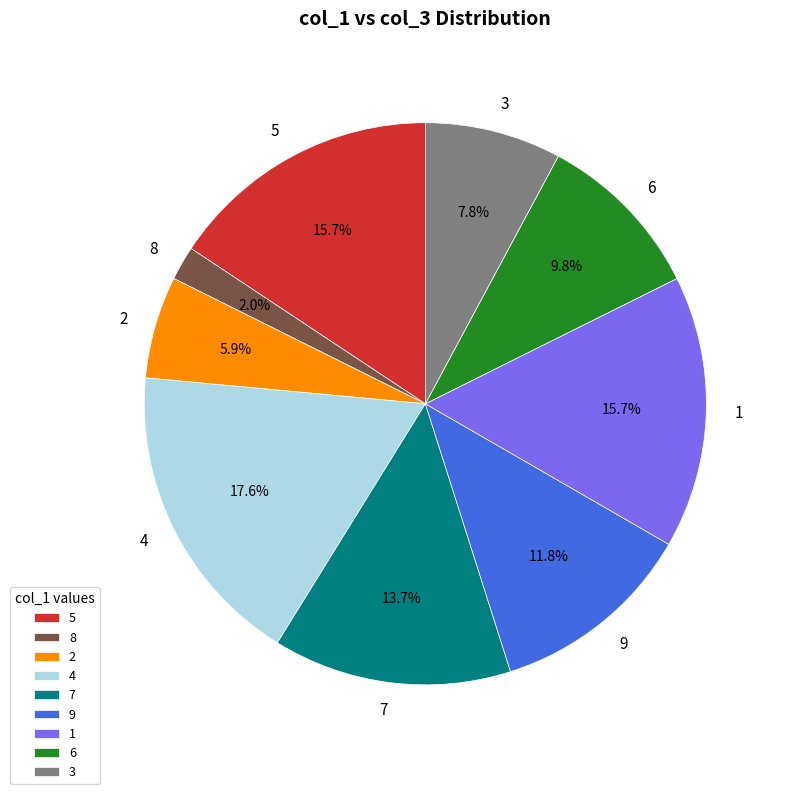

How many segments does this pie chart have?

9